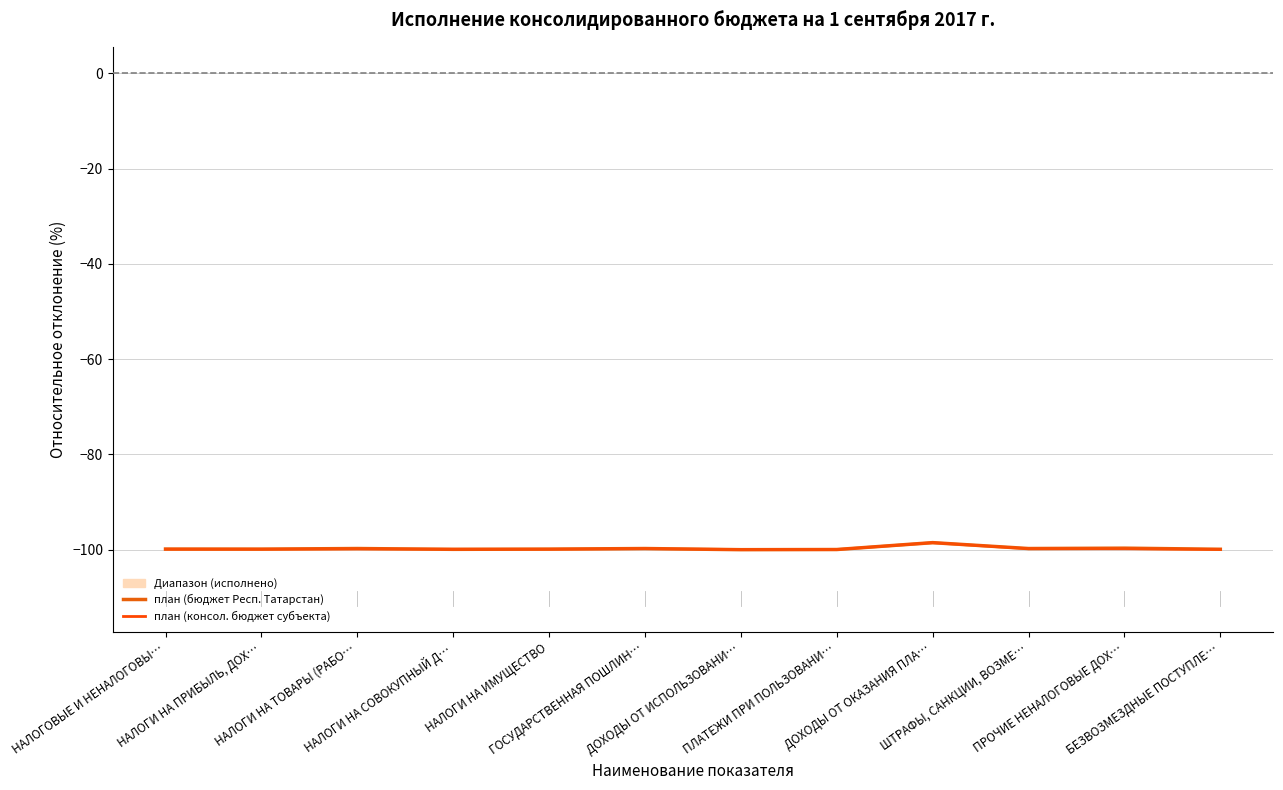

What position from the left is НАЛОГОВЫЕ И НЕНАЛОГОВЫ…?

1